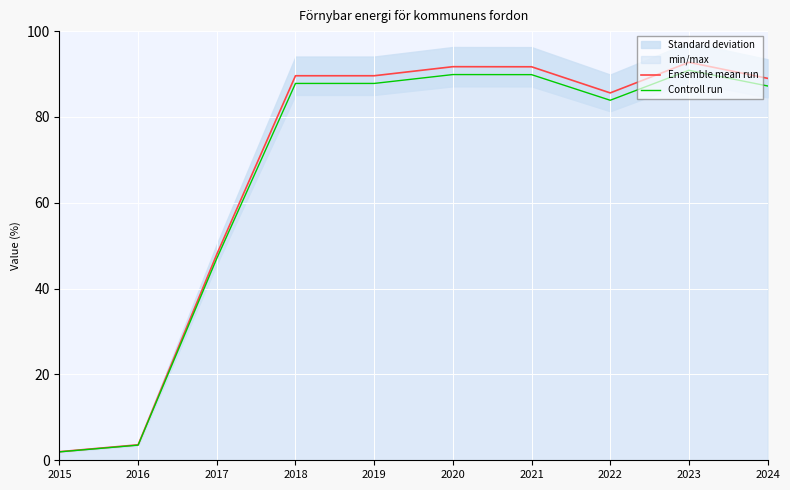

The value of Ensemble mean run at 2024 is 89.0. True or false?

True